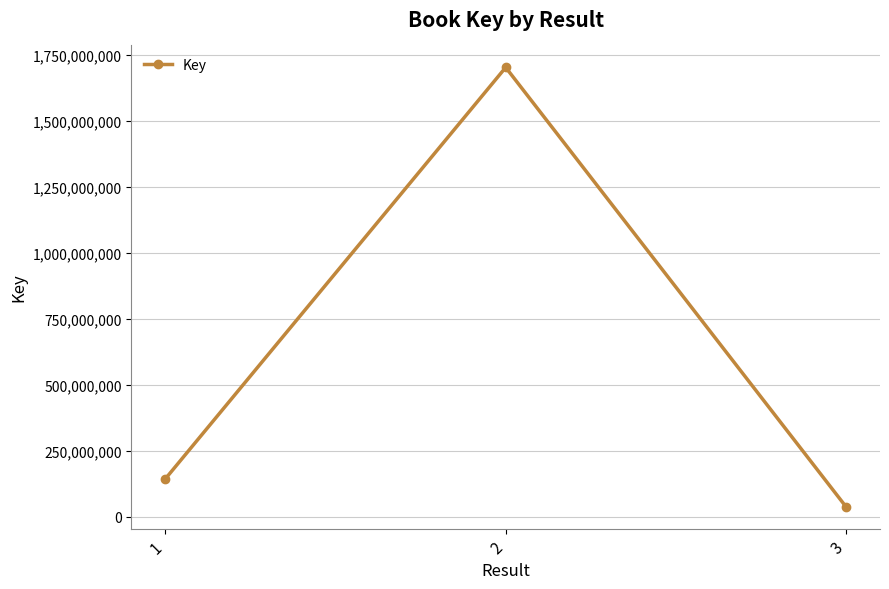

What is the change in value from 1 to 3?

-106137797